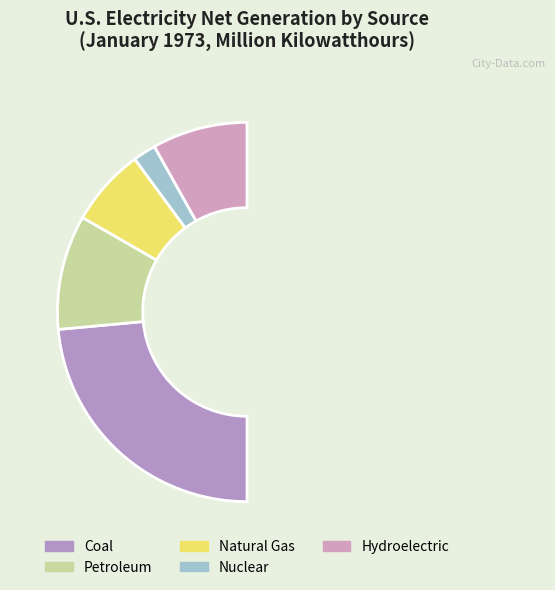

Which slice is the largest?

Coal